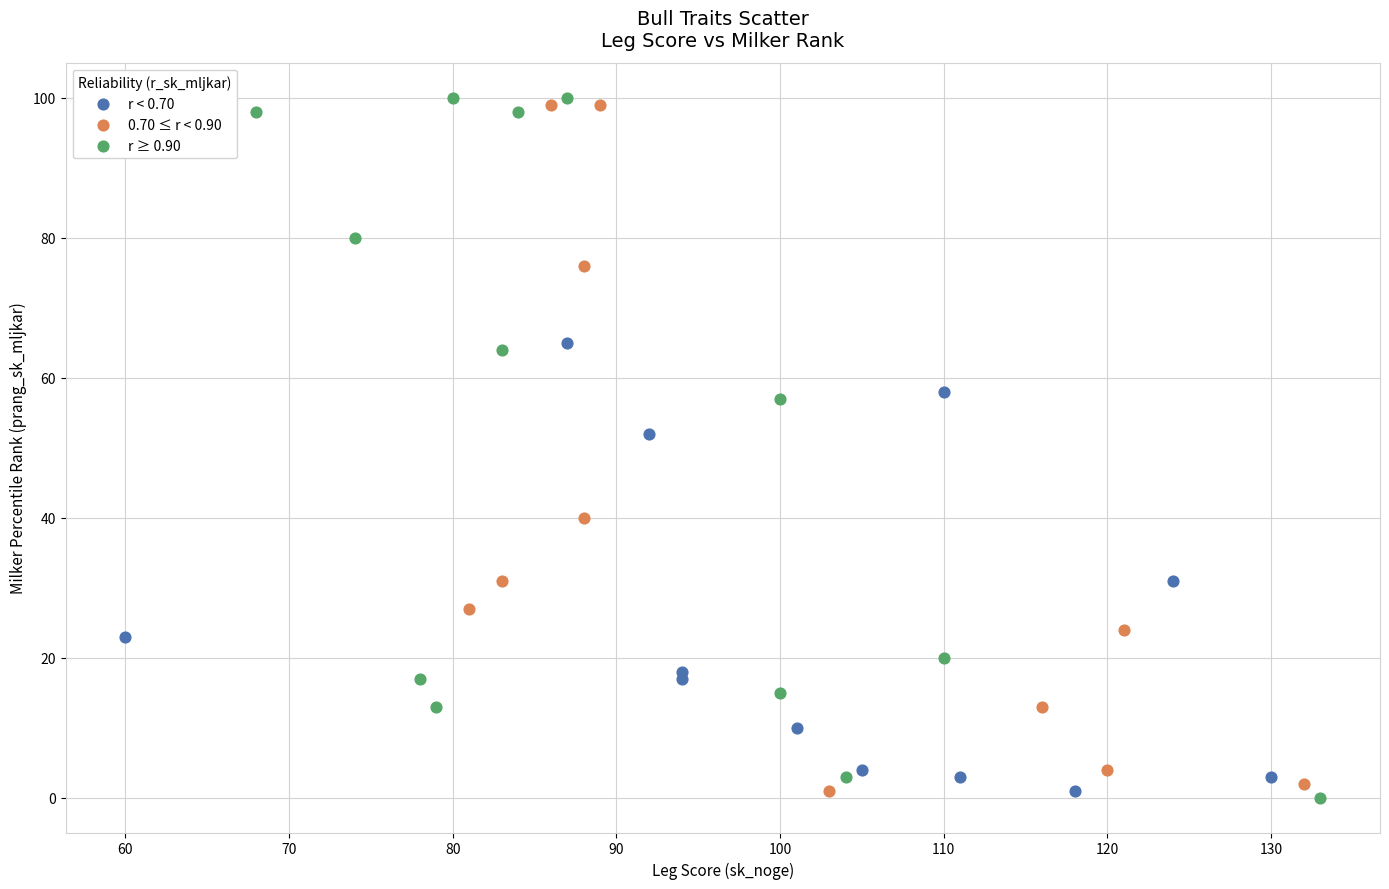

Which series contains the highest Y value?

r ≥ 0.90